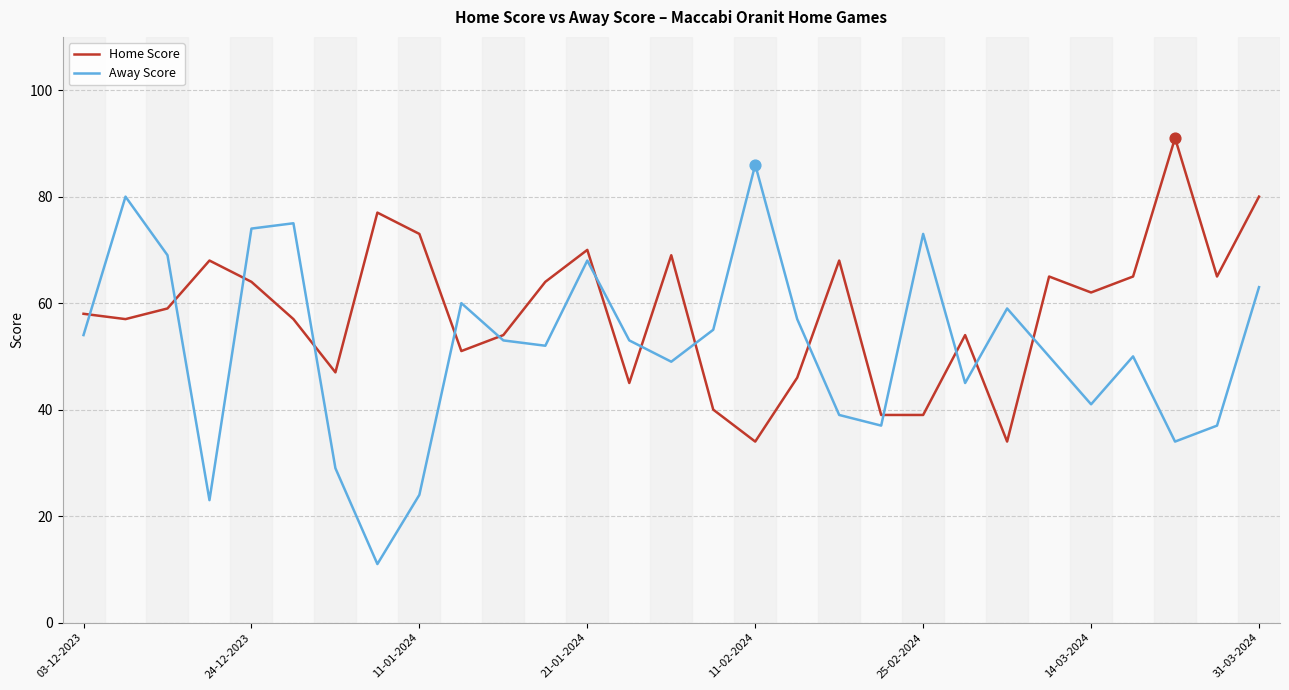

Which series has the largest range (max minus min)?

Away Score